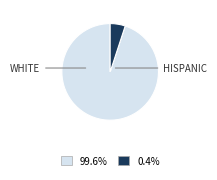

Does any single category account for the majority?

Yes